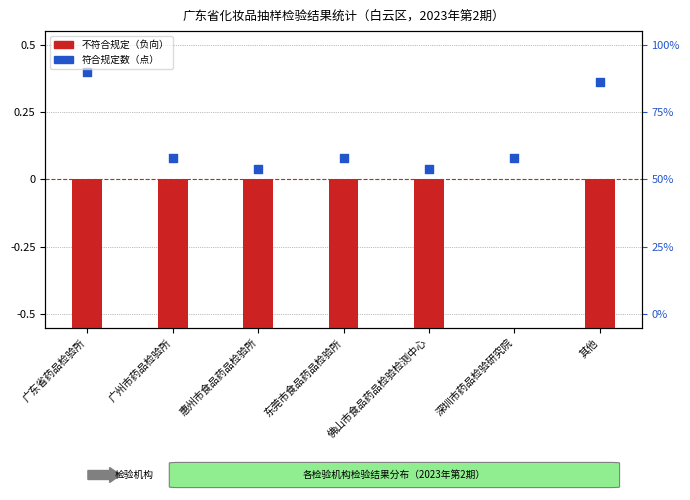

At how many categories does at least one series exceed -1?

7